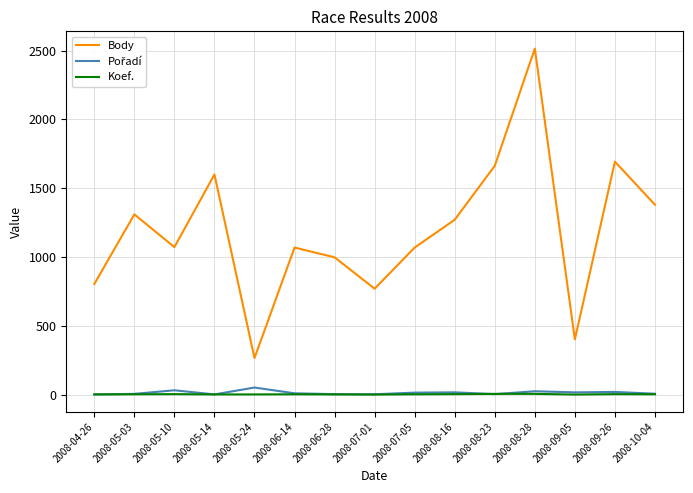

Is it true that Body equals 1380 at 2008-10-04?

True